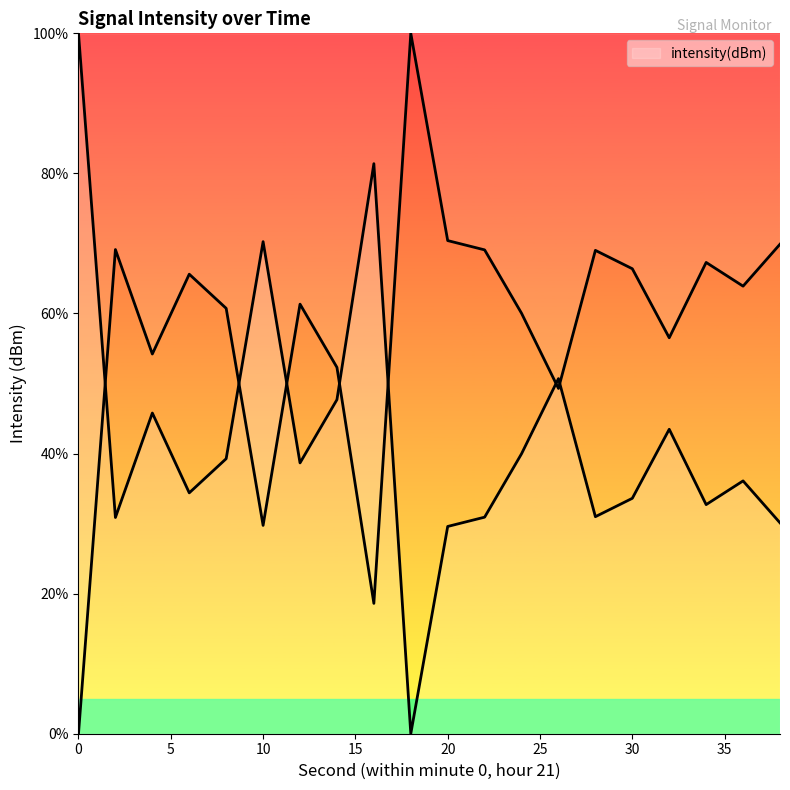

What is the ratio of the value at 4 to the value at 8?

1.2